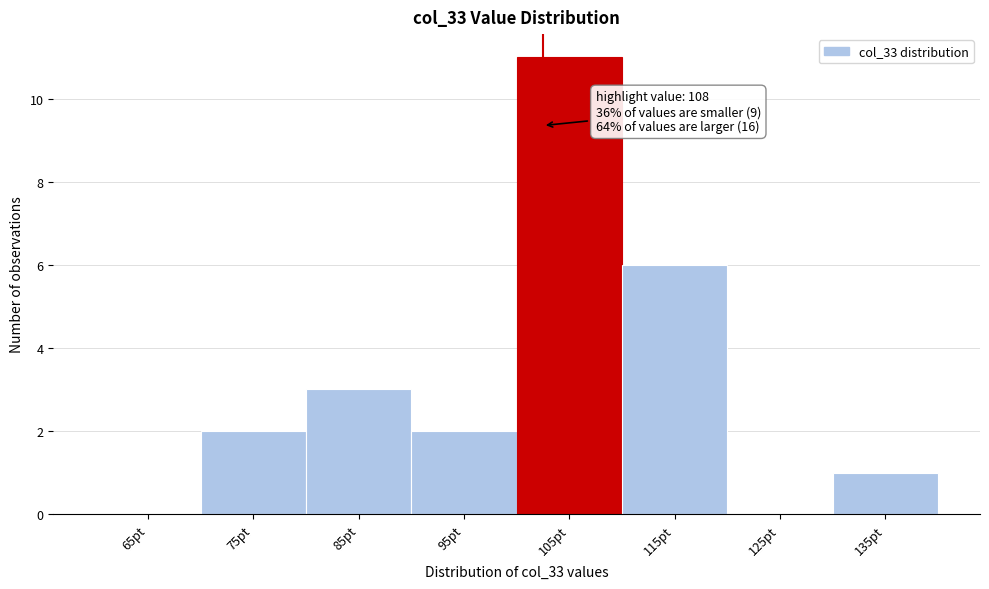

Reading left to right, what are all the values shown in this chart?

65pt=0	75pt=2	85pt=3	95pt=2	105pt=11	115pt=6	125pt=0	135pt=1